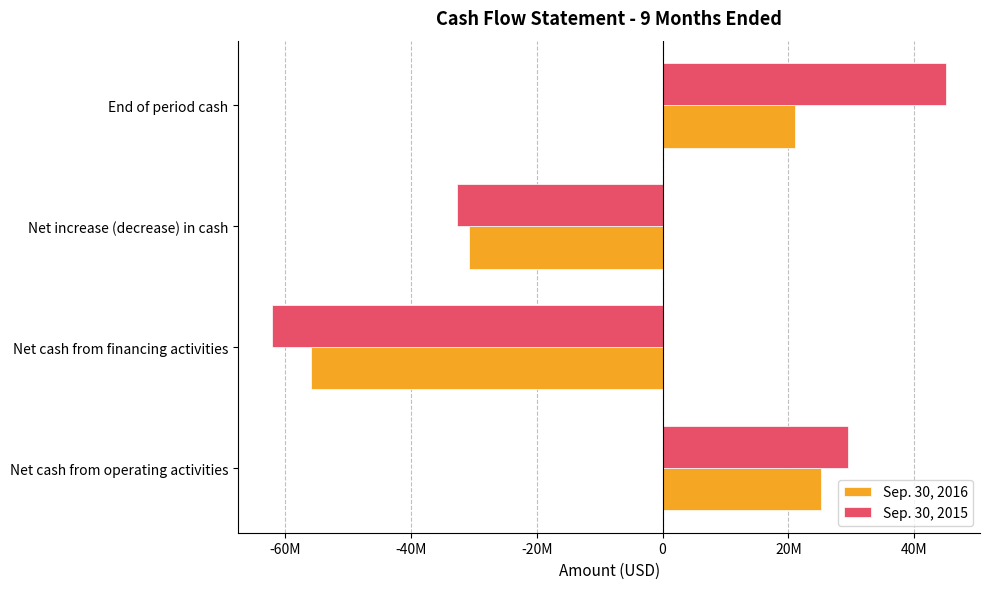

What are all the series names shown in the legend?

Sep. 30, 2016, Sep. 30, 2015